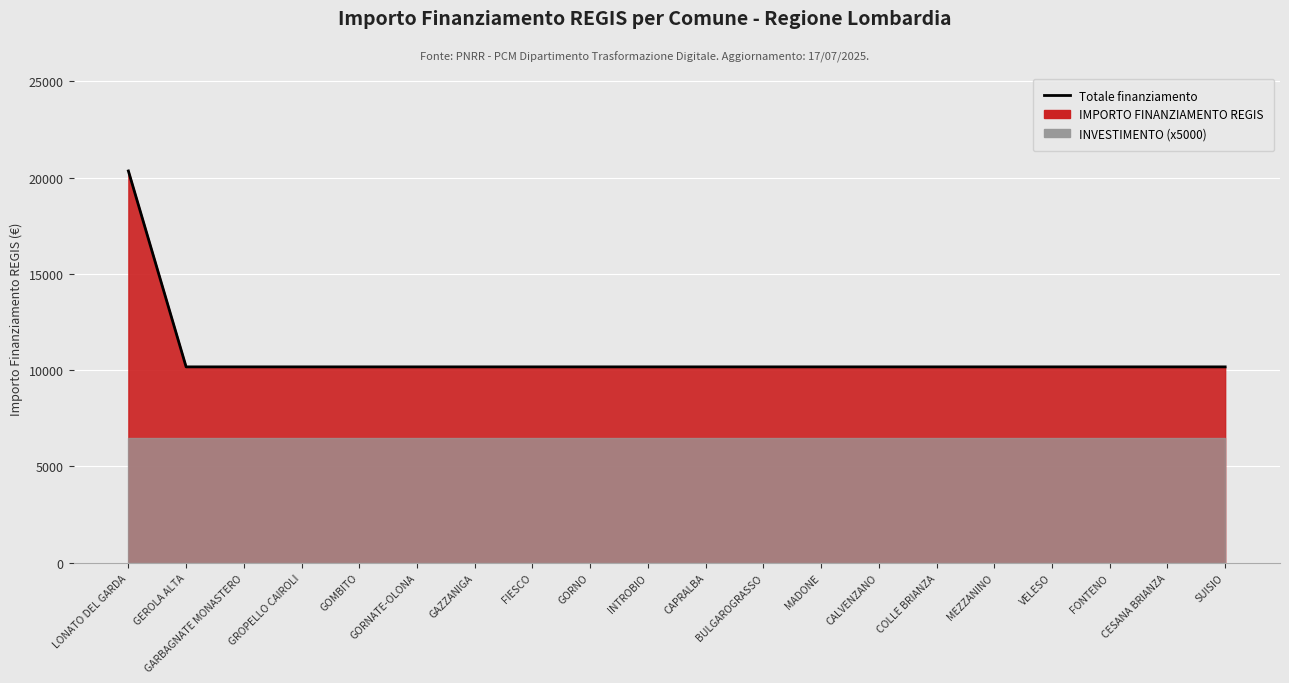

What is the value of the 3rd point from the left?

10172